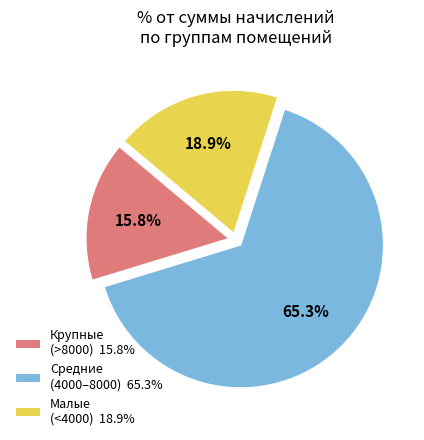

How much of the chart is everything except Малые (<4000) 18.9%?

81.1%